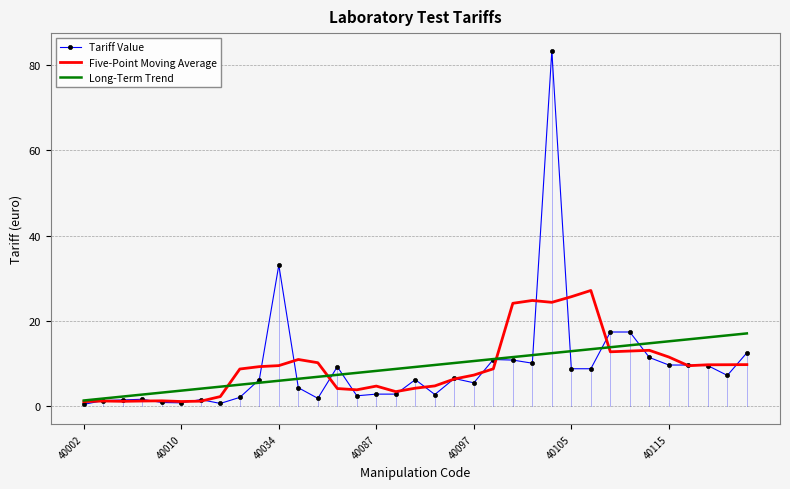

Which series has the widest spread of values?

Tariff Value